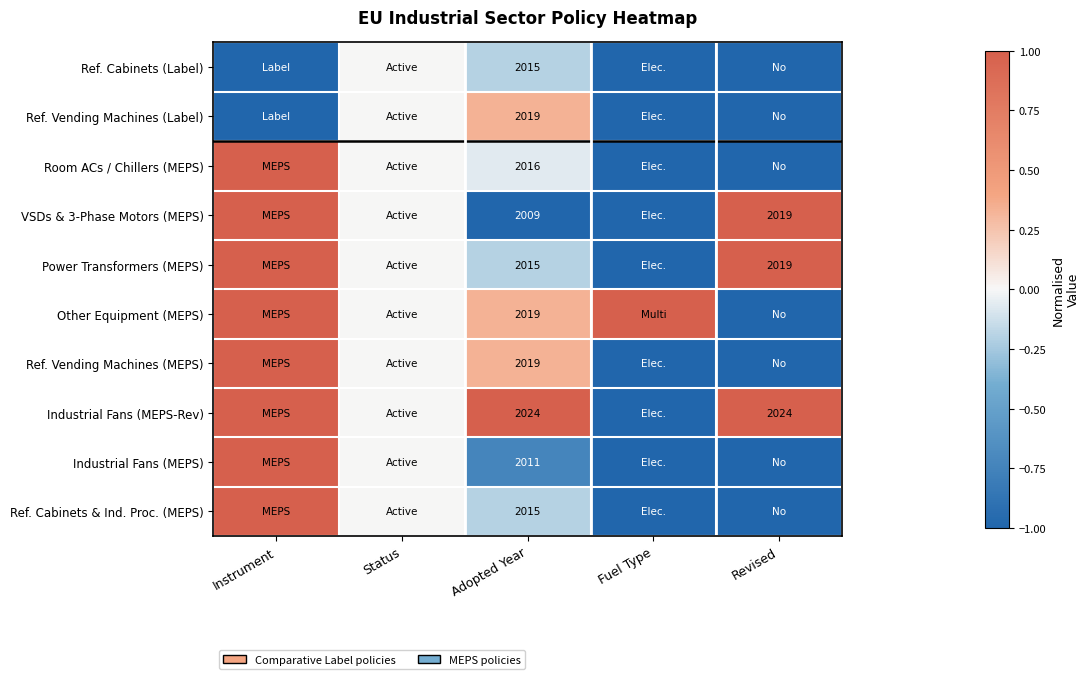

Is the value of Other Equipment (MEPS) at Adopted Year greater than the value of Ref. Cabinets (Label) at Adopted Year?

Yes